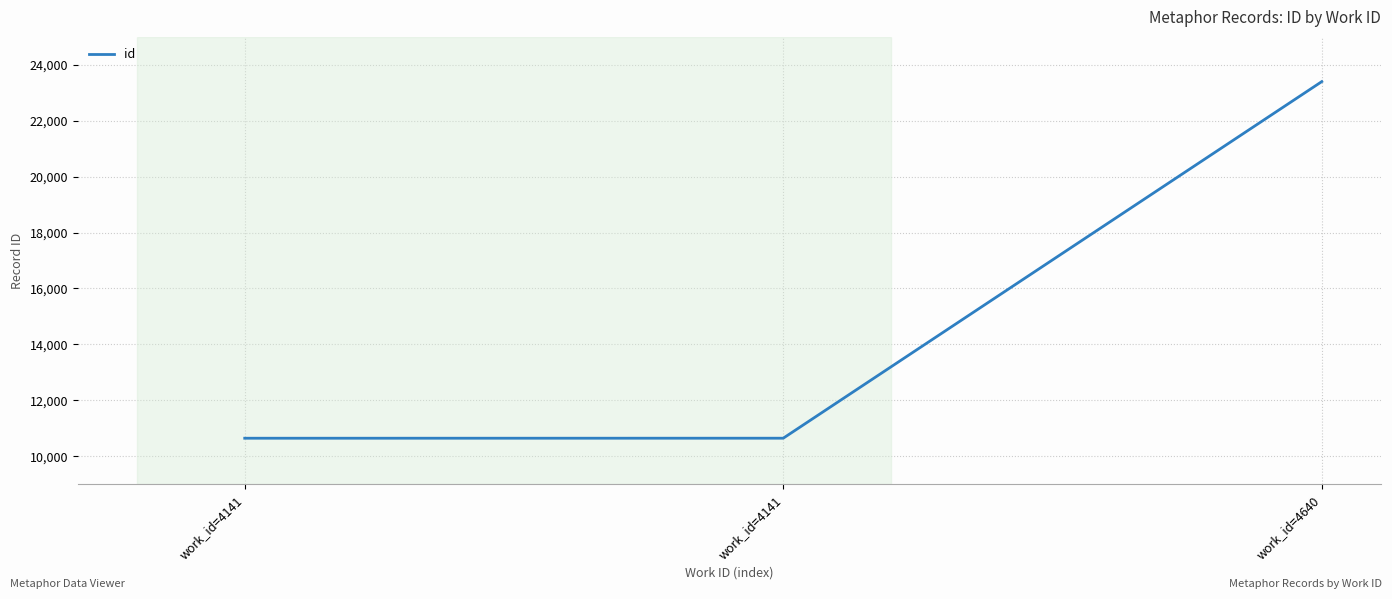

Does the chart display data point markers on the line(s)?

No